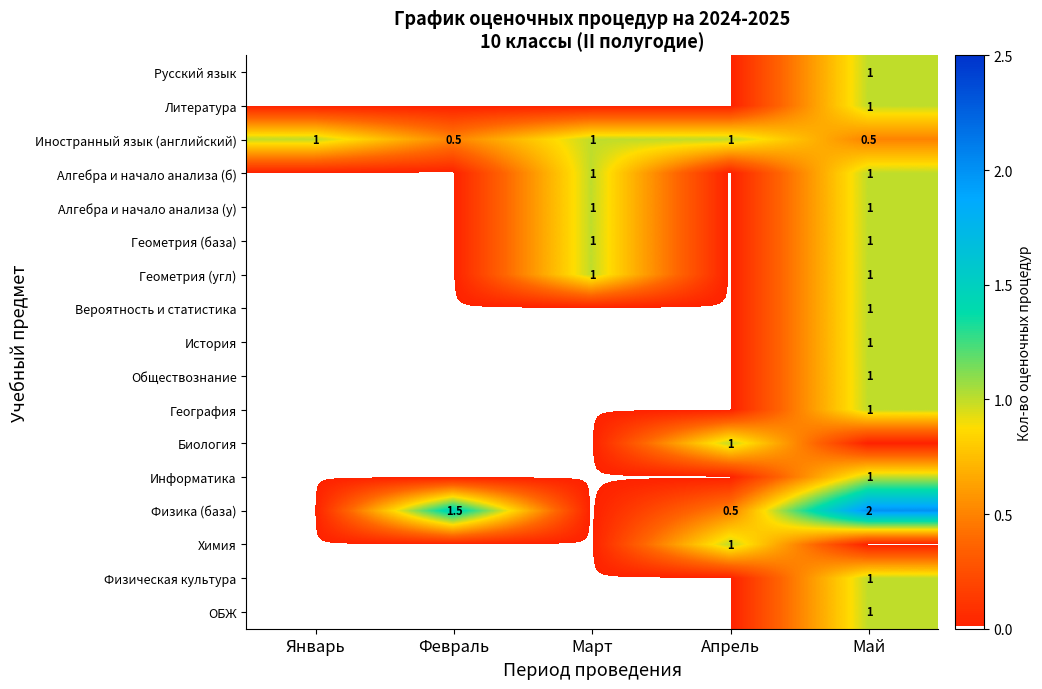

What is the maximum value shown in the chart?

2.0